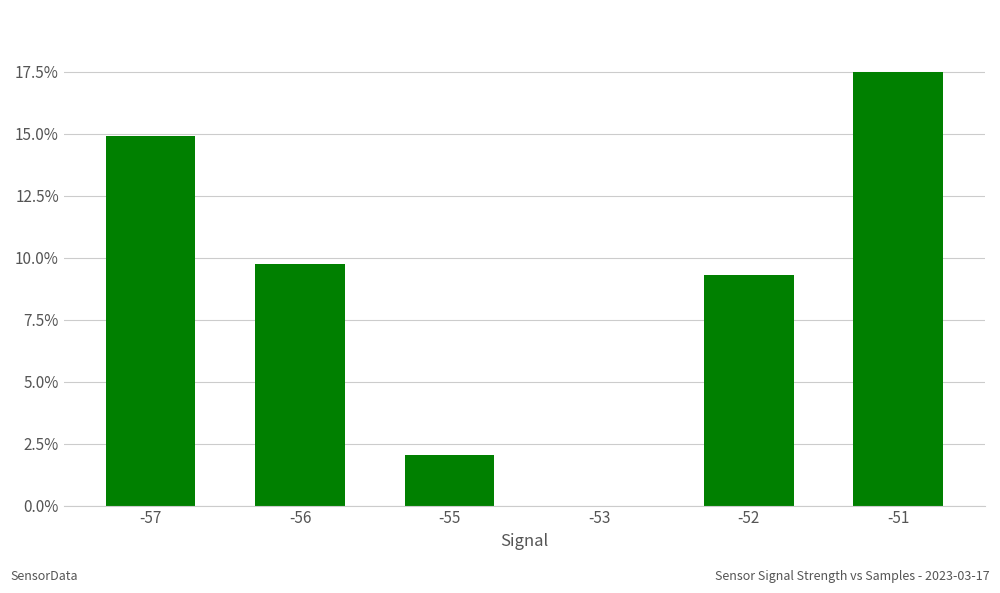

What is the sum of all values?

53.5